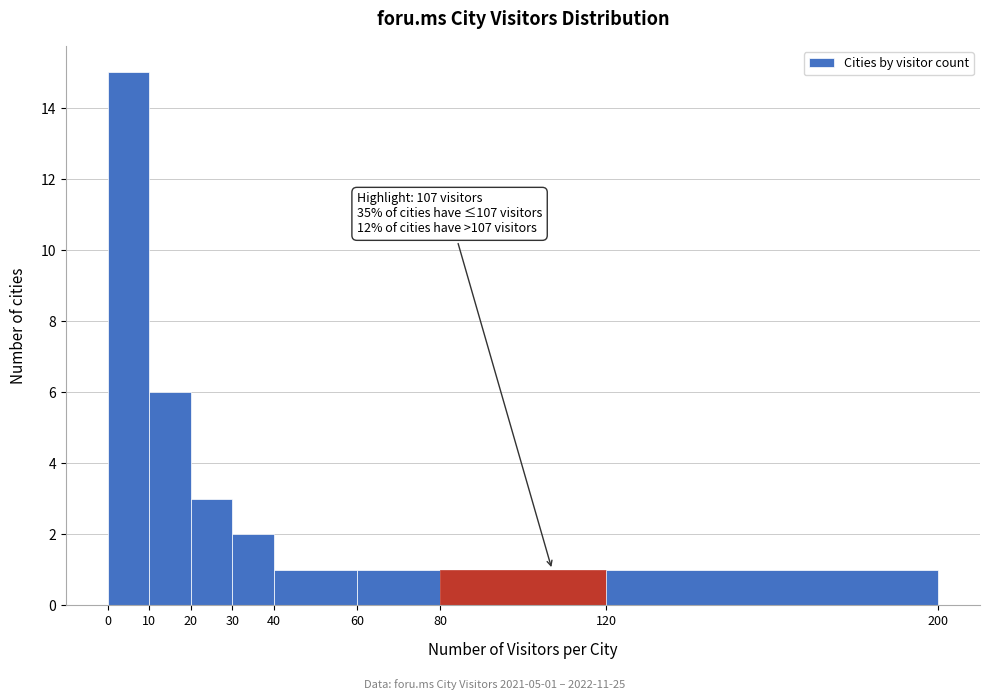

Over which range of the x-axis is the bar tallest?

0 to 10